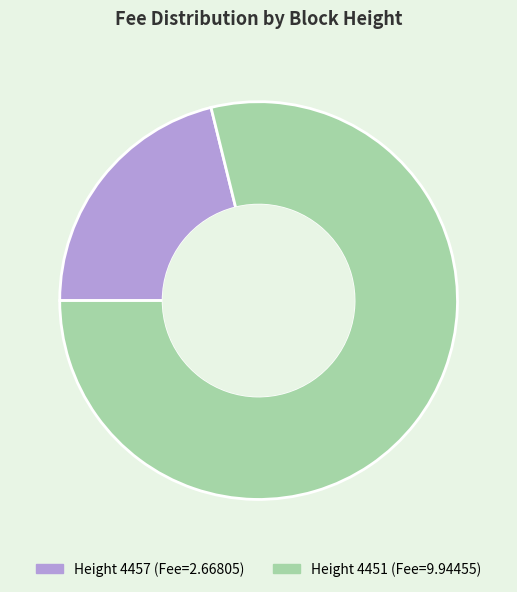

Is there a majority slice in this chart?

Yes